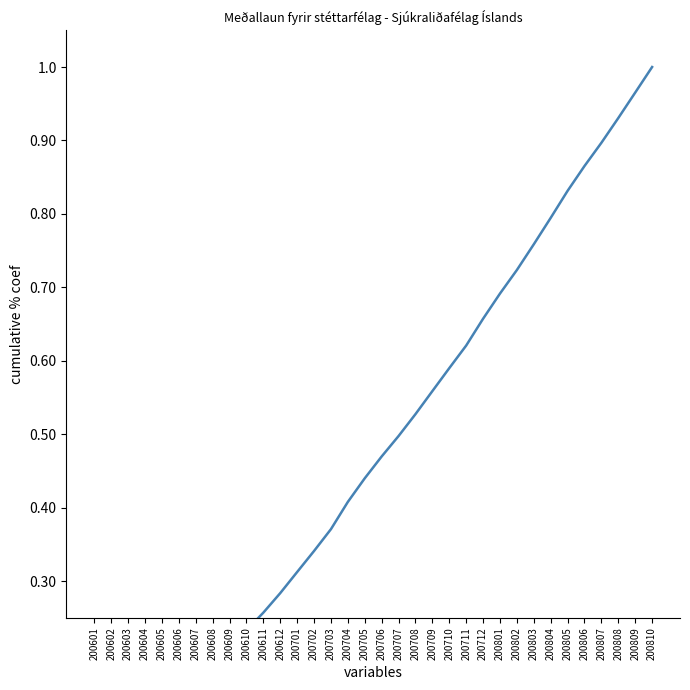

Reading right to left, what are all the values shown in this chart?

200810=1.0	200809=1.0	200808=0.9	200807=0.9	200806=0.9	200805=0.8	200804=0.8	200803=0.8	200802=0.7	200801=0.7	200712=0.7	200711=0.6	200710=0.6	200709=0.6	200708=0.5	200707=0.5	200706=0.5	200705=0.4	200704=0.4	200703=0.4	200702=0.3	200701=0.3	200612=0.3	200611=0.3	200610=0.2	200609=0.2	200608=0.2	200607=0.2	200606=0.1	200605=0.1	200604=0.1	200603=0.1	200602=0.0	200601=0.0